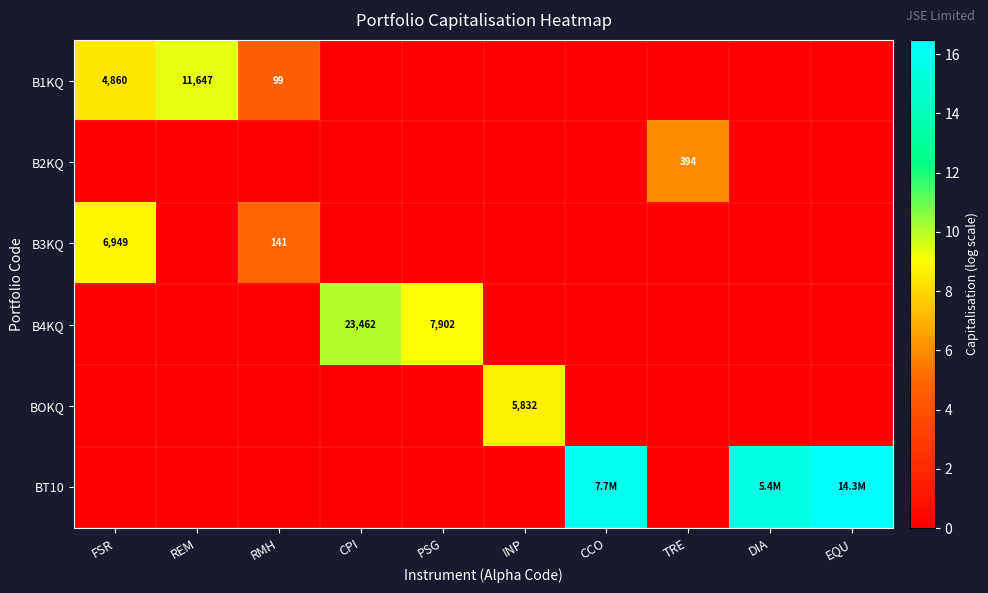

What is the difference between the maximum and minimum values in the B2KQ series?

6.0